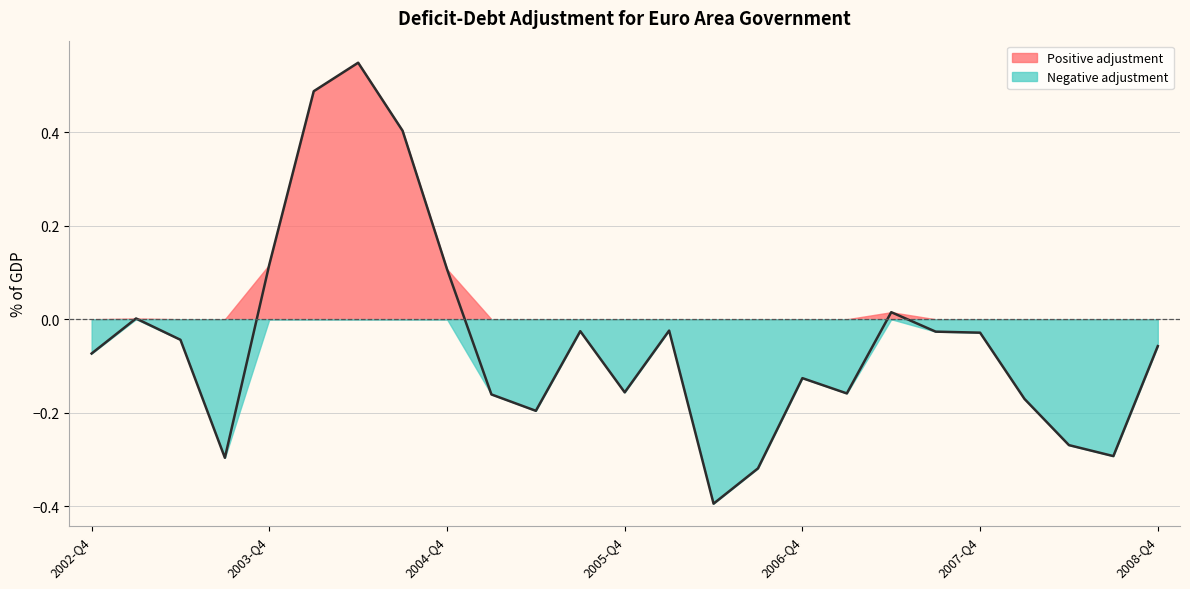

True or false: there are more than 0 points higher than both neighbors.

True